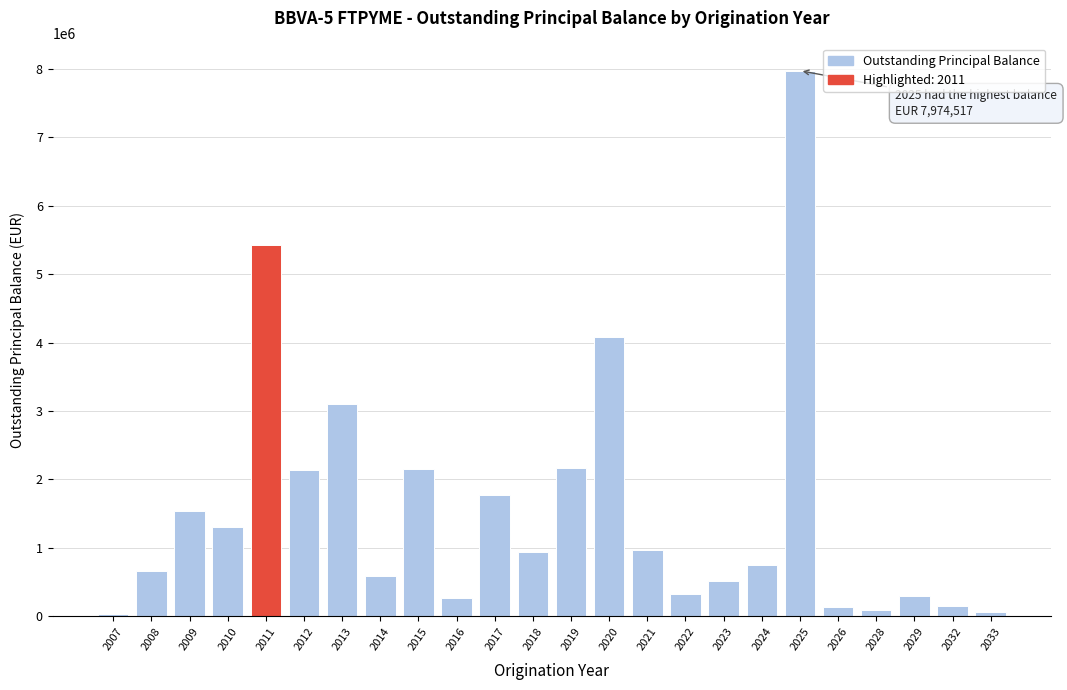

What is the greatest value displayed?

7974517.0